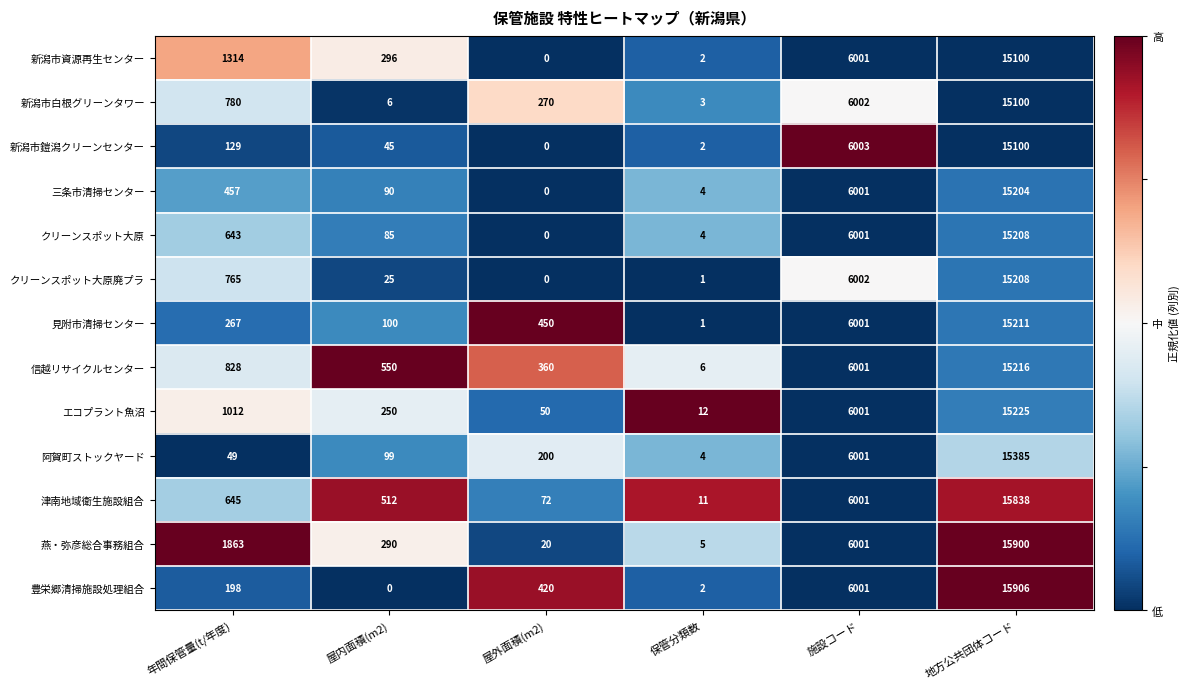

What is the total value across all series at 屋内面積(m2)?

2348